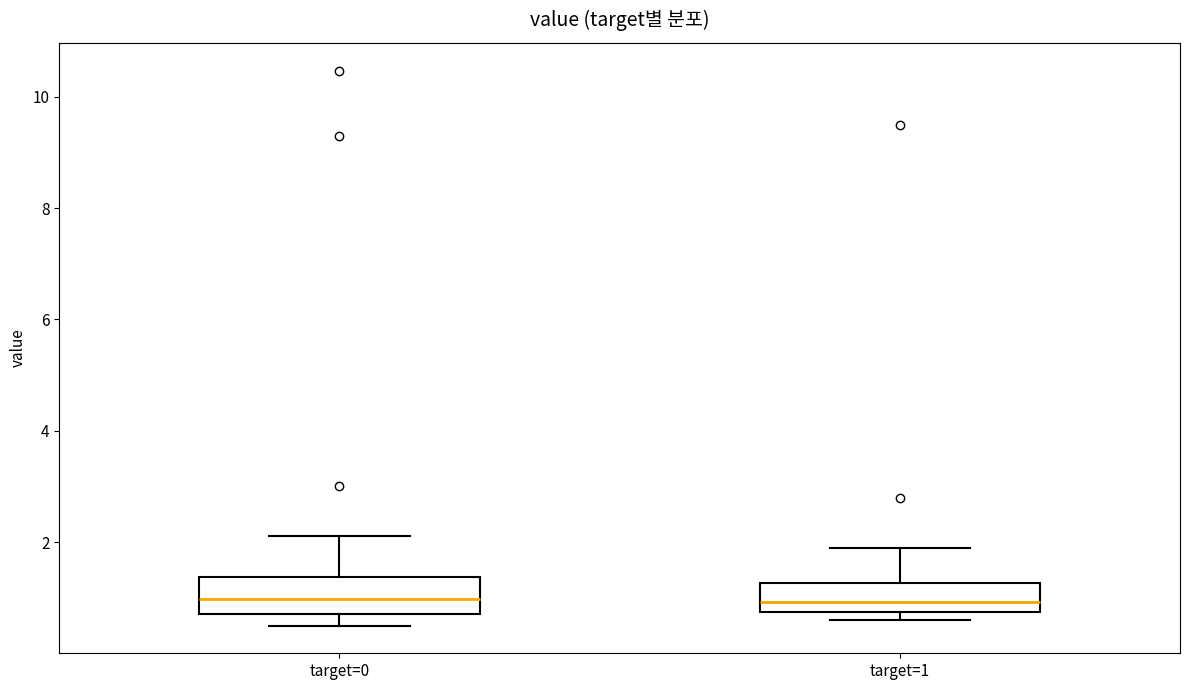

Where is the upper edge of the box for target=0 on the y-axis? The values are not printed on the chart, so give them approximately, as read against the axis.

1.4